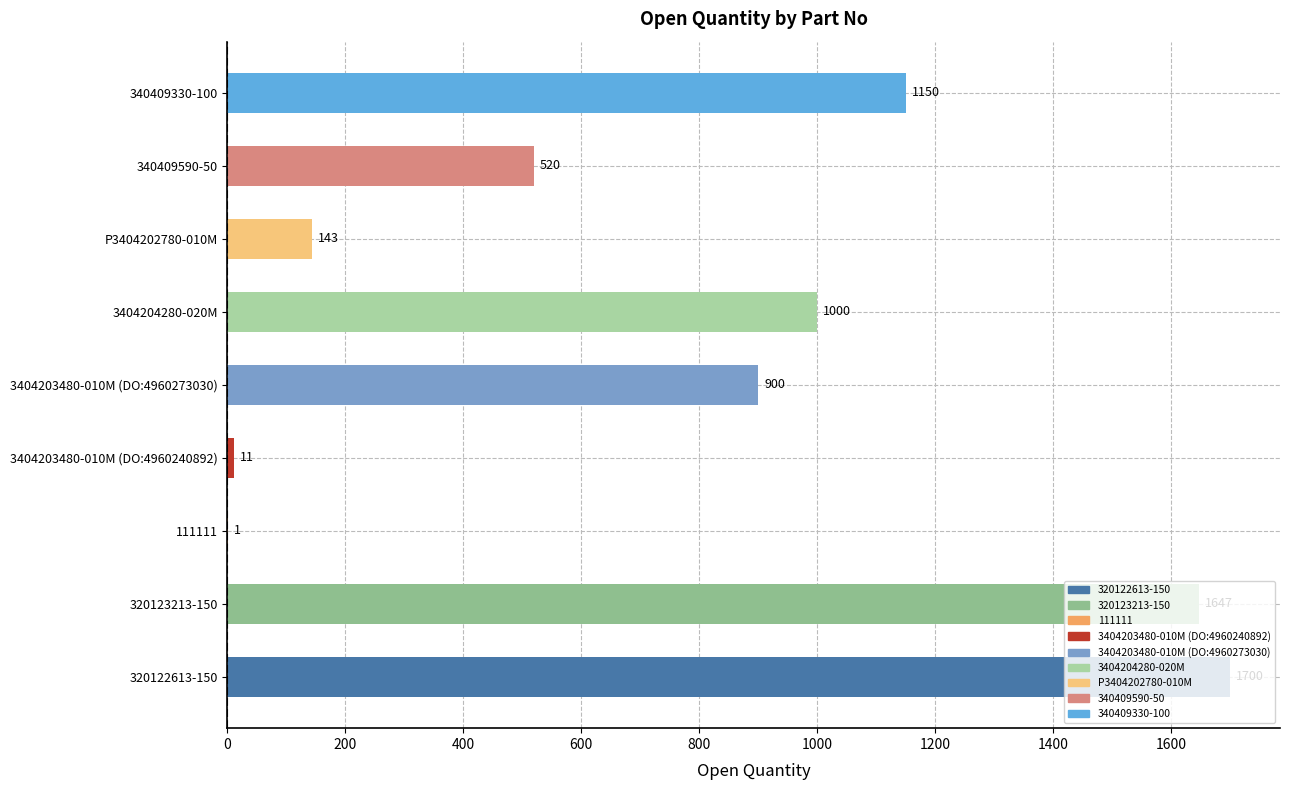

How many series are shown in this chart?

1